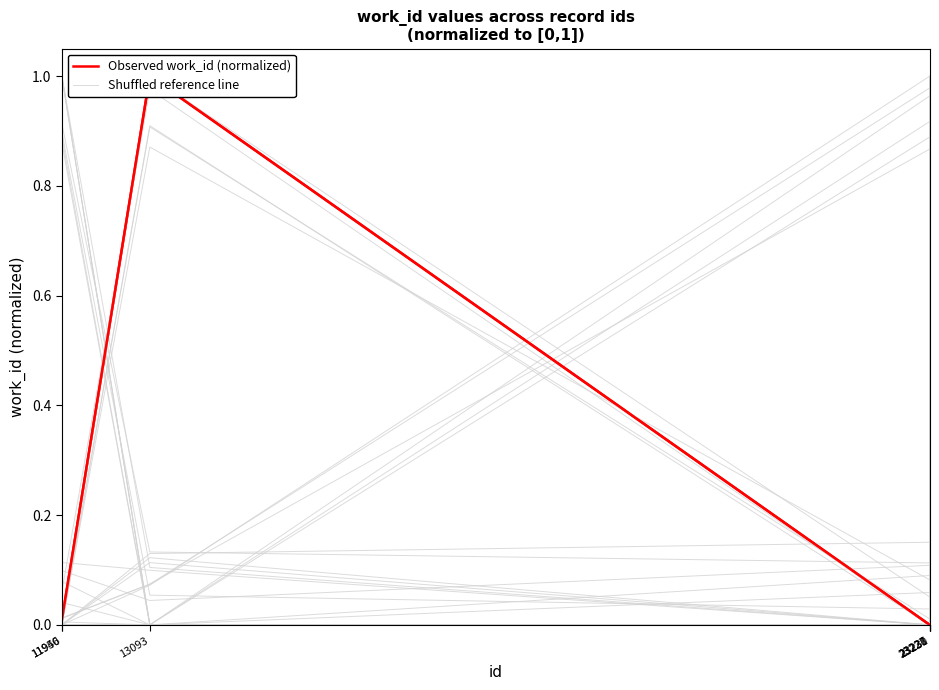

Which category has the highest value in the Shuffled reference line series?

23227